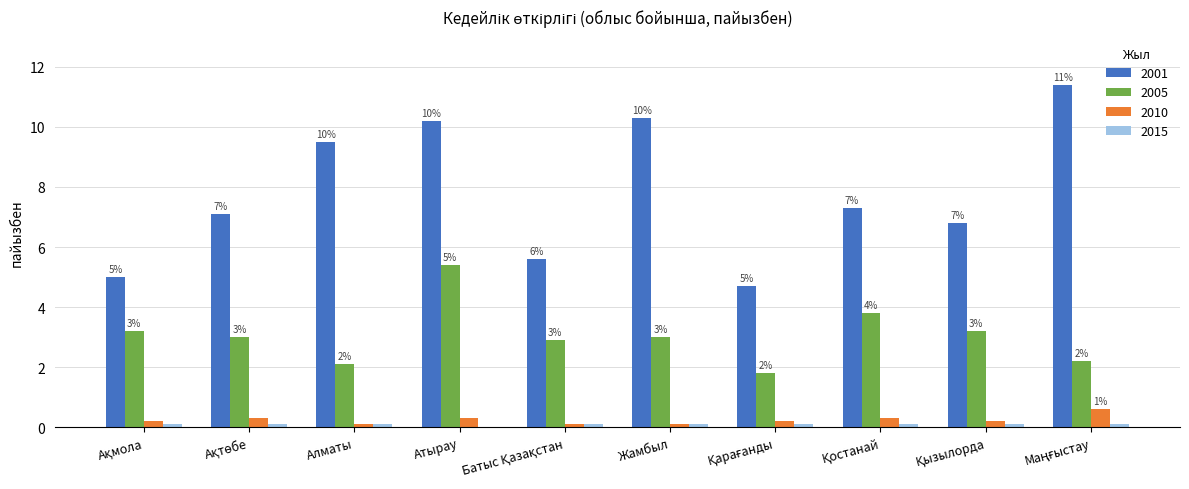

Reading left to right, transcribe all the data shown in this chart.

2001: Ақмола=5.0	Ақтөбе=7.1	Алматы=9.5	Атырау=10.2	Батыс Қазақстан=5.6	Жамбыл=10.3	Қарағанды=4.7	Қостанай=7.3	Қызылорда=6.8	Маңғыстау=11.4
2005: Ақмола=3.2	Ақтөбе=3.0	Алматы=2.1	Атырау=5.4	Батыс Қазақстан=2.9	Жамбыл=3.0	Қарағанды=1.8	Қостанай=3.8	Қызылорда=3.2	Маңғыстау=2.2
2010: Ақмола=0.2	Ақтөбе=0.3	Алматы=0.1	Атырау=0.3	Батыс Қазақстан=0.1	Жамбыл=0.1	Қарағанды=0.2	Қостанай=0.3	Қызылорда=0.2	Маңғыстау=0.6
2015: Ақмола=0.1	Ақтөбе=0.1	Алматы=0.1	Атырау=0.0	Батыс Қазақстан=0.1	Жамбыл=0.1	Қарағанды=0.1	Қостанай=0.1	Қызылорда=0.1	Маңғыстау=0.1